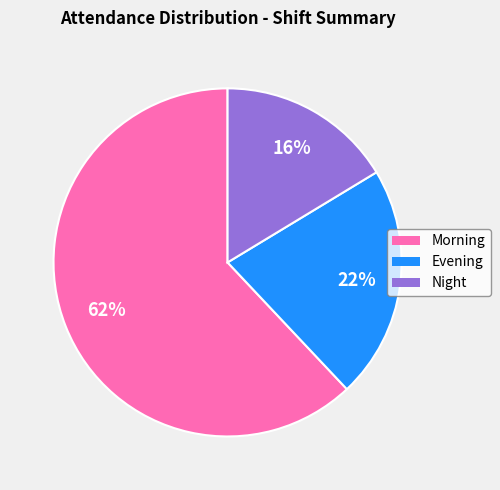

To the nearest percent, what is the difference between the largest and smallest slice percentages?

46%